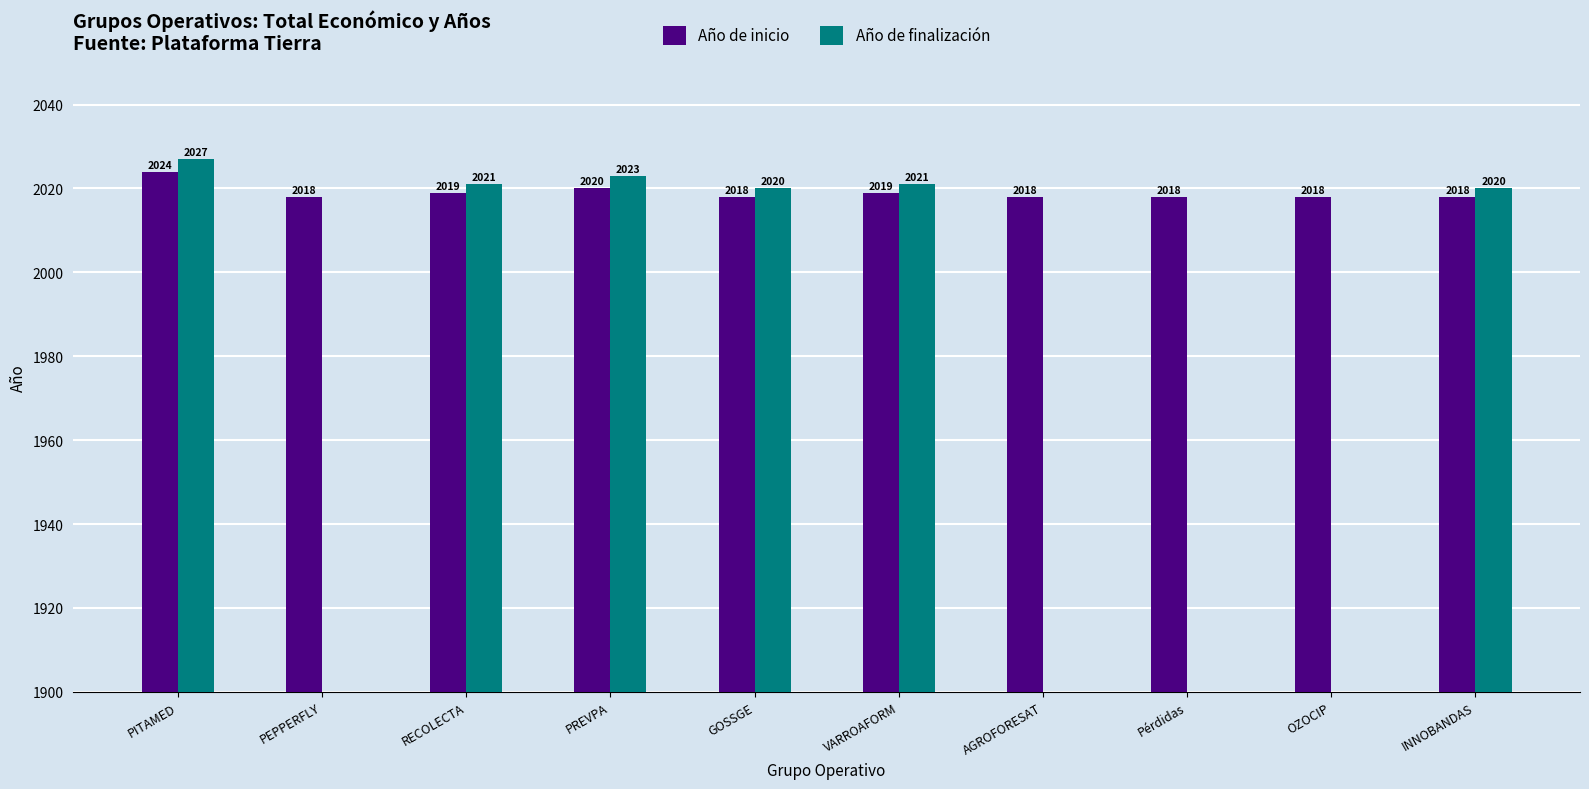

List the labels in order of Año de inicio value, smallest first.

PEPPERFLY, GOSSGE, AGROFORESAT, Pérdidas, OZOCIP, INNOBANDAS, RECOLECTA, VARROAFORM, PREVPA, PITAMED